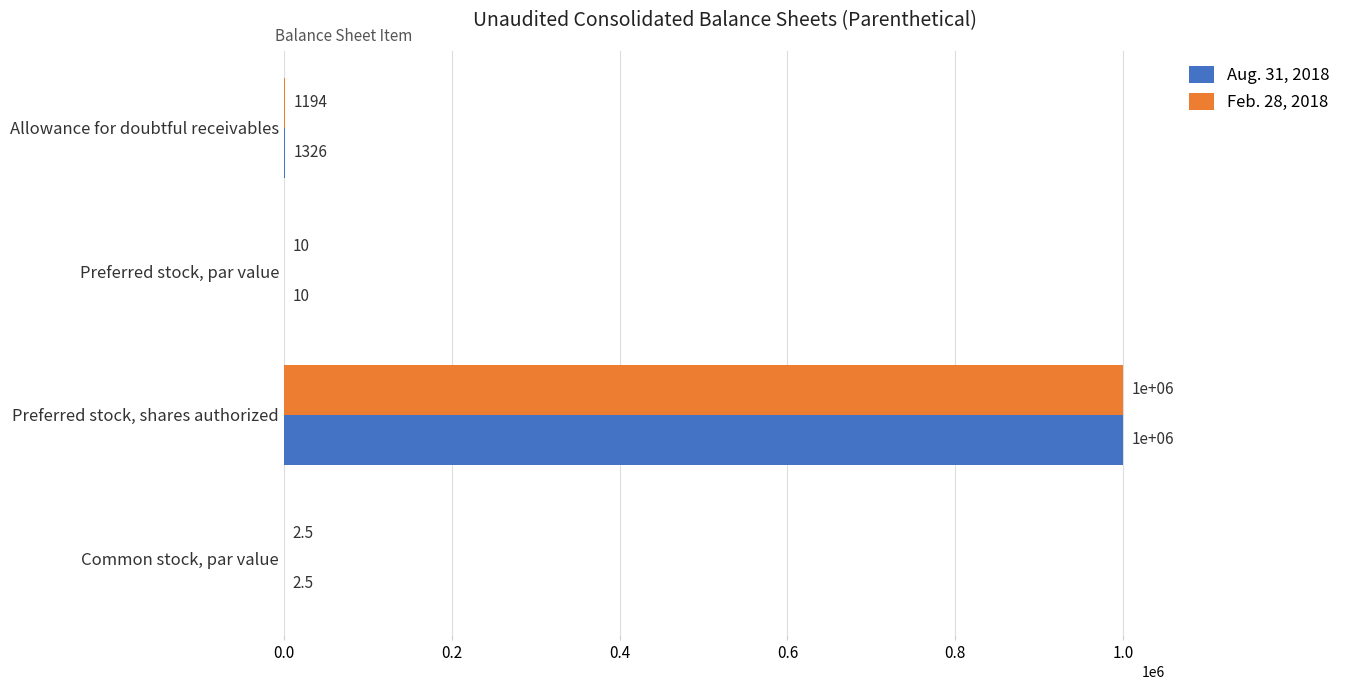

What is the approximate value of Aug. 31, 2018 at Preferred stock, shares authorized?

1000000.0